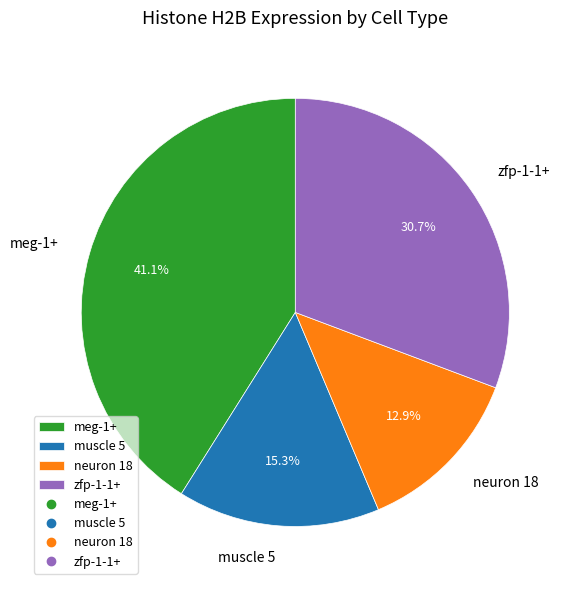

To the nearest percent, what percentage of the pie is meg-1+?

41%